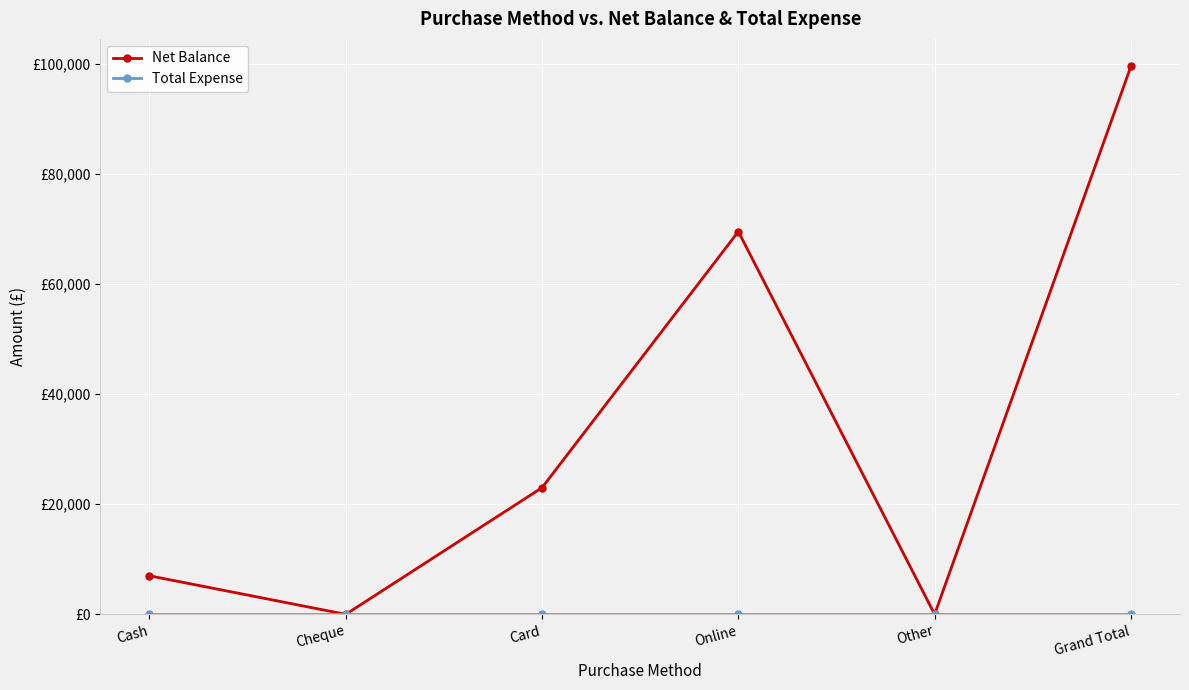

Does the chart have visible grid lines?

Yes